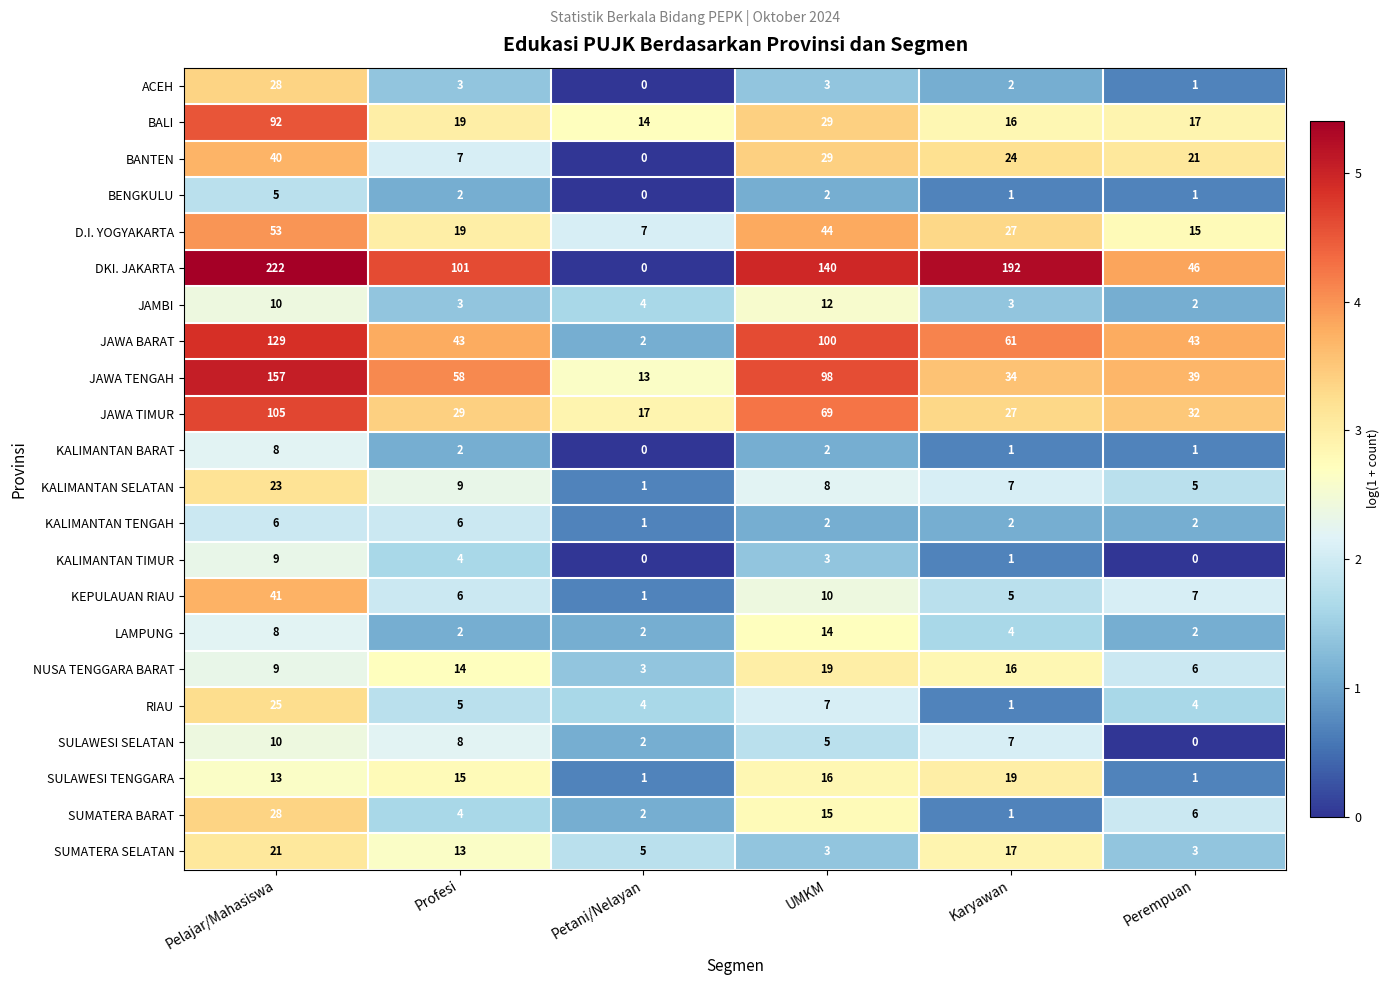

The value of JAWA TIMUR at UMKM is 111. True or false?

False